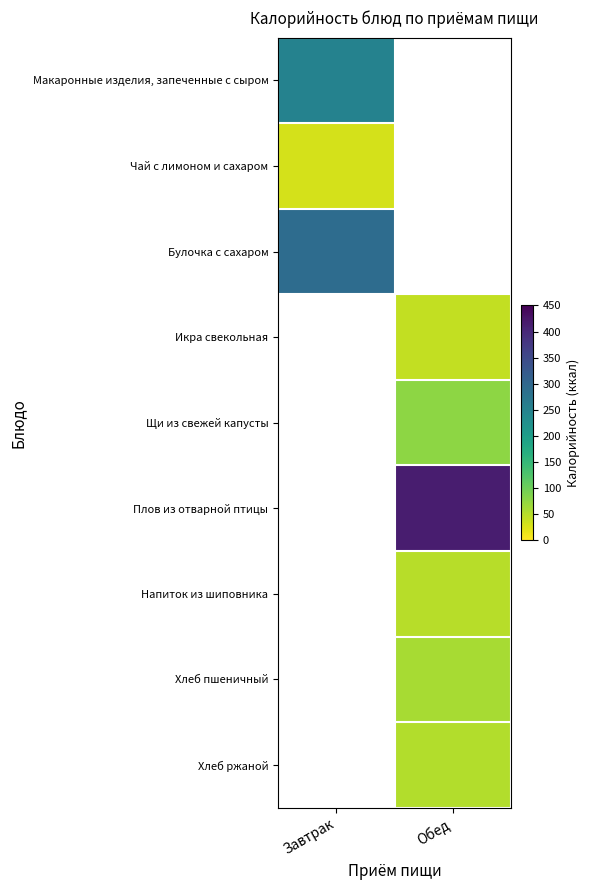

Is the value of Напиток из шиповника at Обед greater than the value of Хлеб ржаной at Завтрак?

No